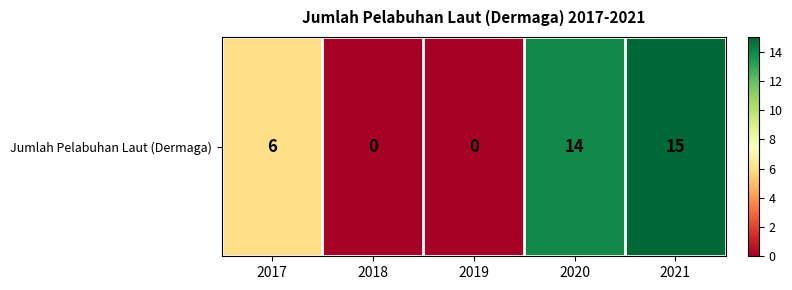

What is the sum of all values?

35